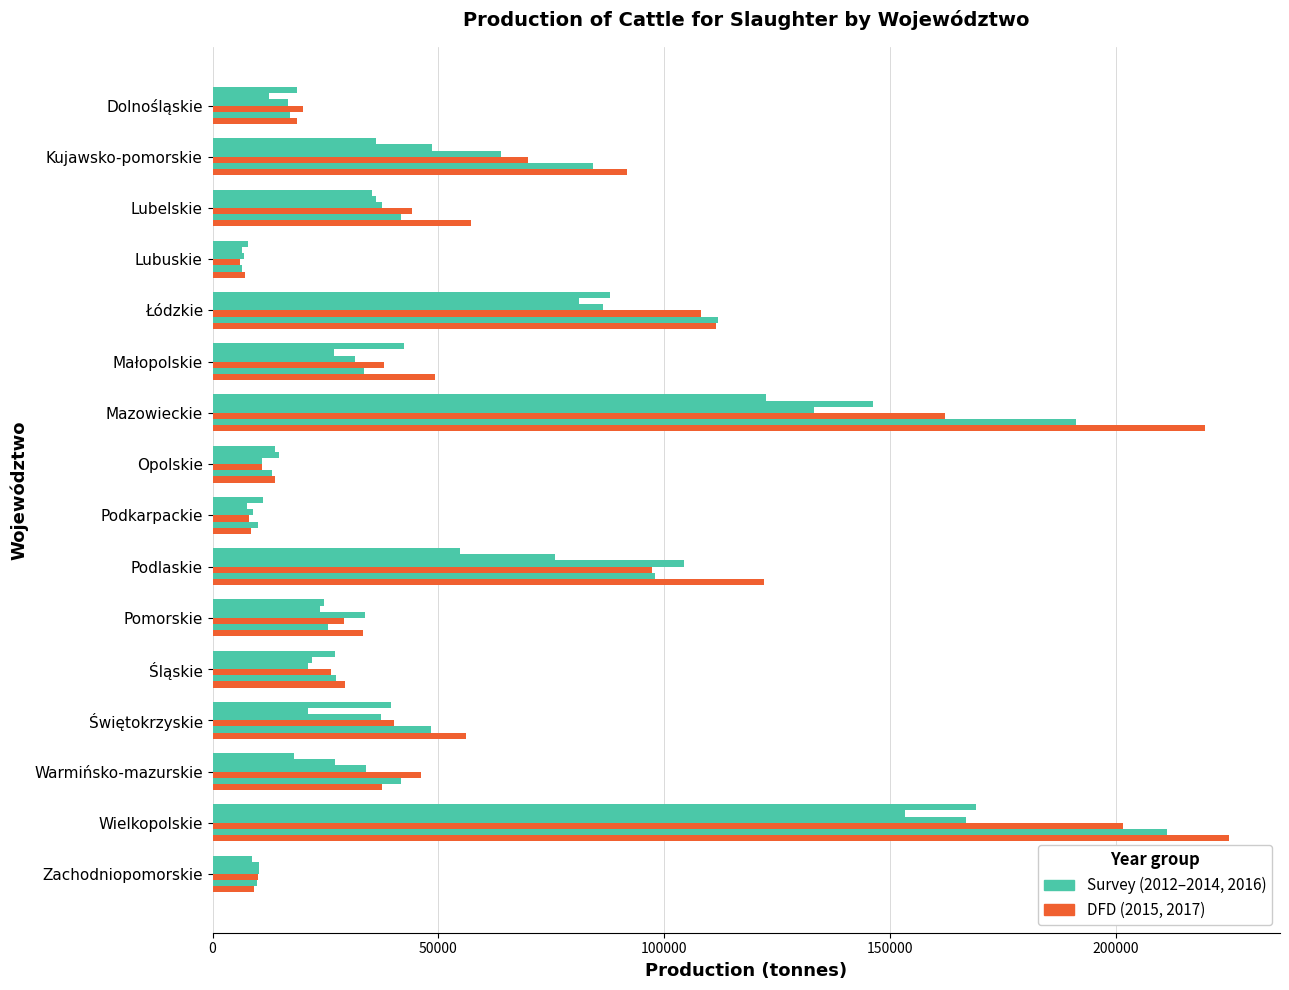

Count the number of data series in this chart.

6